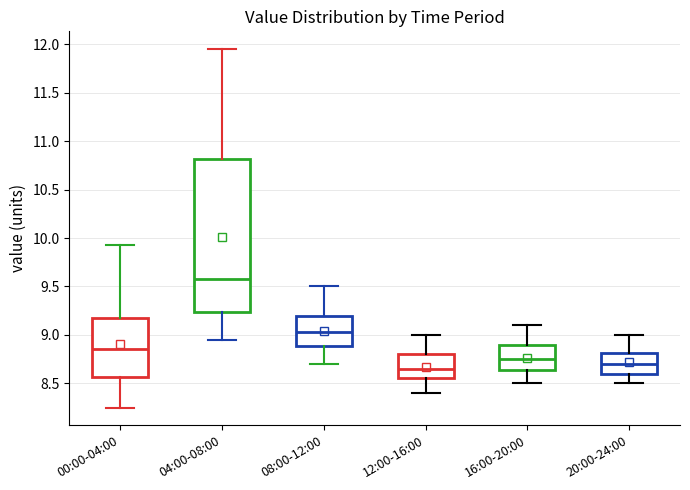

Reading left to right, read every box against the y-axis: the position of its median line, the range the box covers, and the ends of its whiskers. The values are not printed on the chart, so give them approximately, as read against the axis.

00:00-04:00: median 8.85, box 8.55 to 9.20, whiskers 8.25 to 9.95
04:00-08:00: median 9.60, box 9.25 to 10.80, whiskers 8.95 to 11.95
08:00-12:00: median 9.05, box 8.90 to 9.20, whiskers 8.70 to 9.50
12:00-16:00: median 8.65, box 8.55 to 8.80, whiskers 8.40 to 9.00
16:00-20:00: median 8.75, box 8.65 to 8.90, whiskers 8.50 to 9.10
20:00-24:00: median 8.70, box 8.60 to 8.80, whiskers 8.50 to 9.00